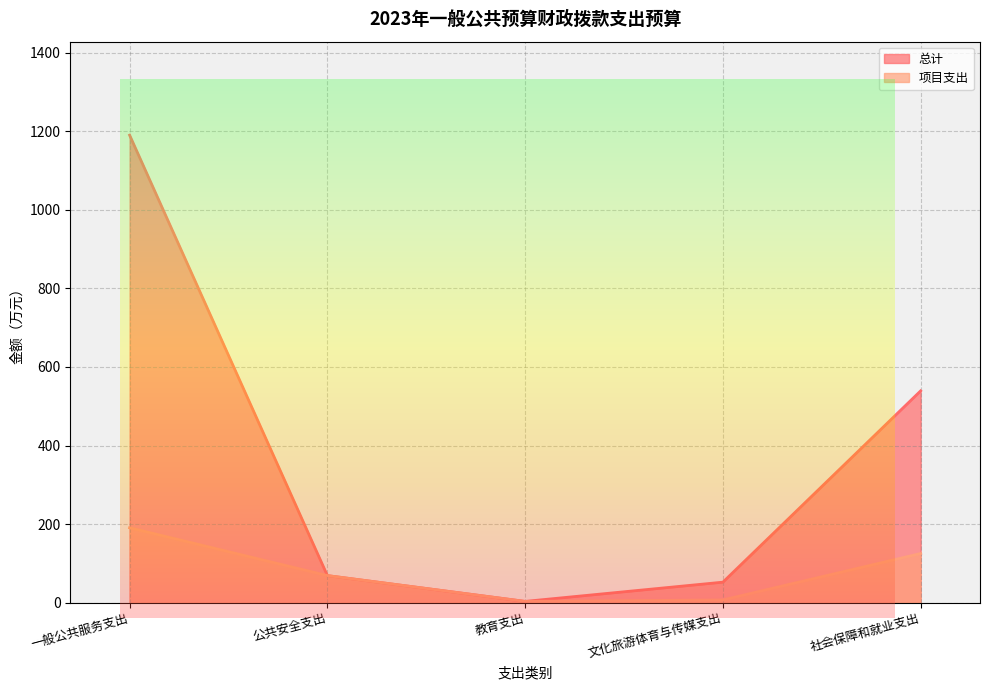

Between 公共安全支出 and 教育支出, which is larger?

公共安全支出